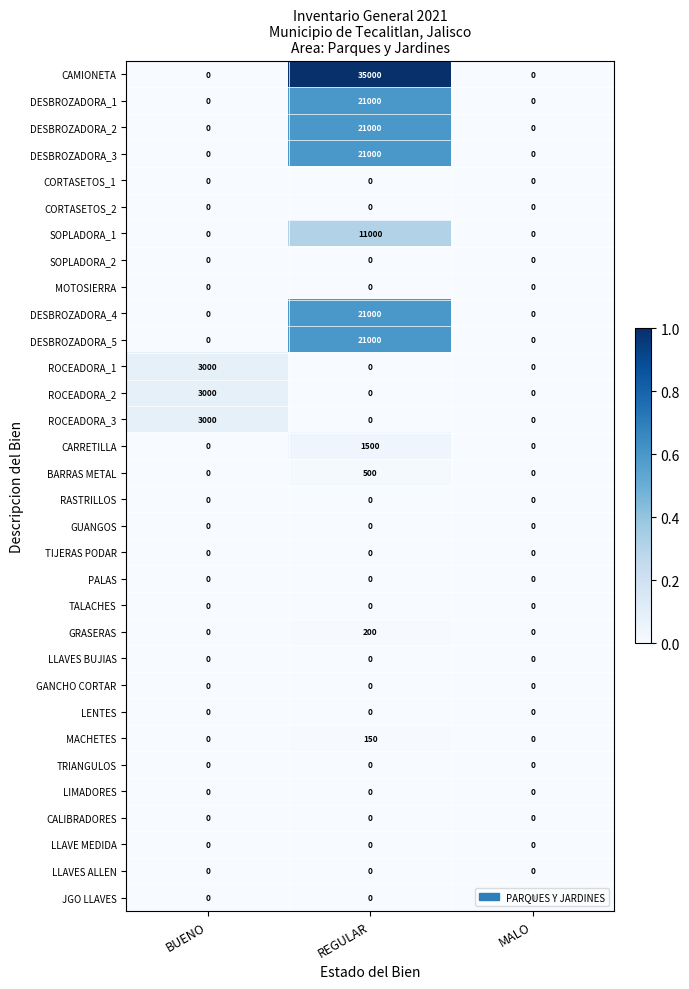

Which series has the largest total across all categories?

CAMIONETA